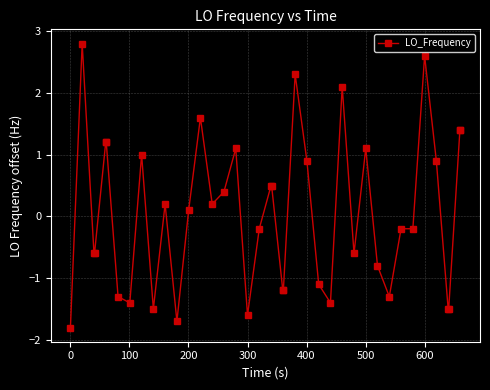

What is the maximum value shown in the chart?

2.8